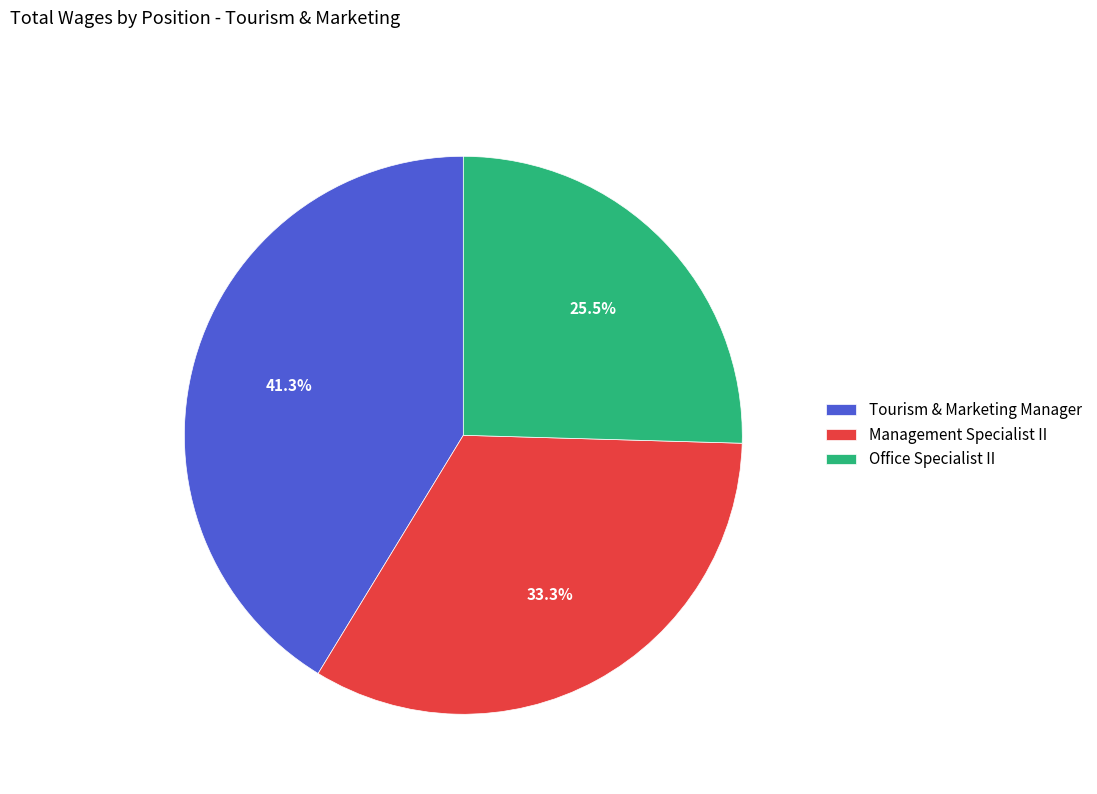

Does any single category account for the majority?

No